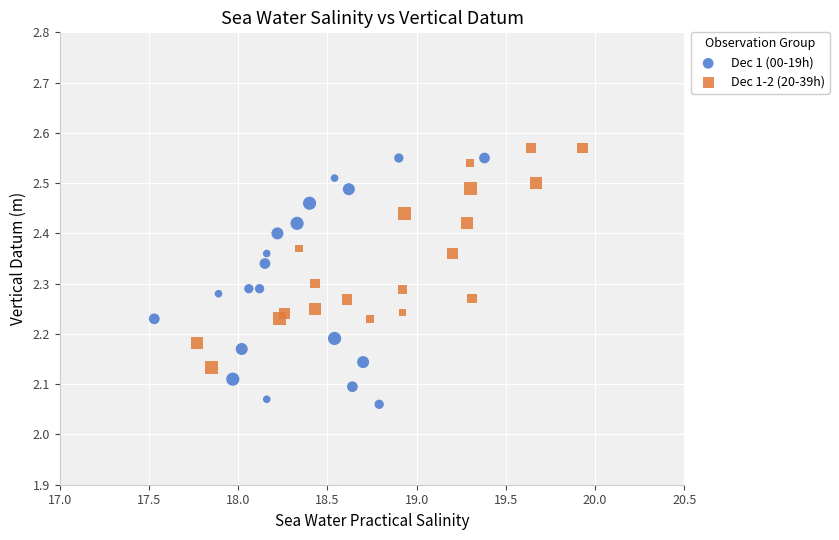

Which series has the widest spread of Y values?

Dec 1 (00-19h)